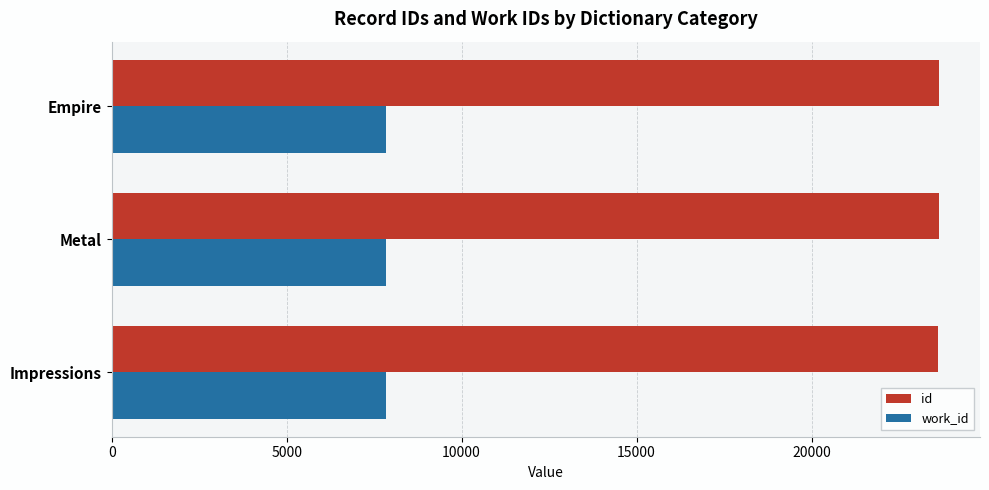

What is the total value across all series at Metal?

31468